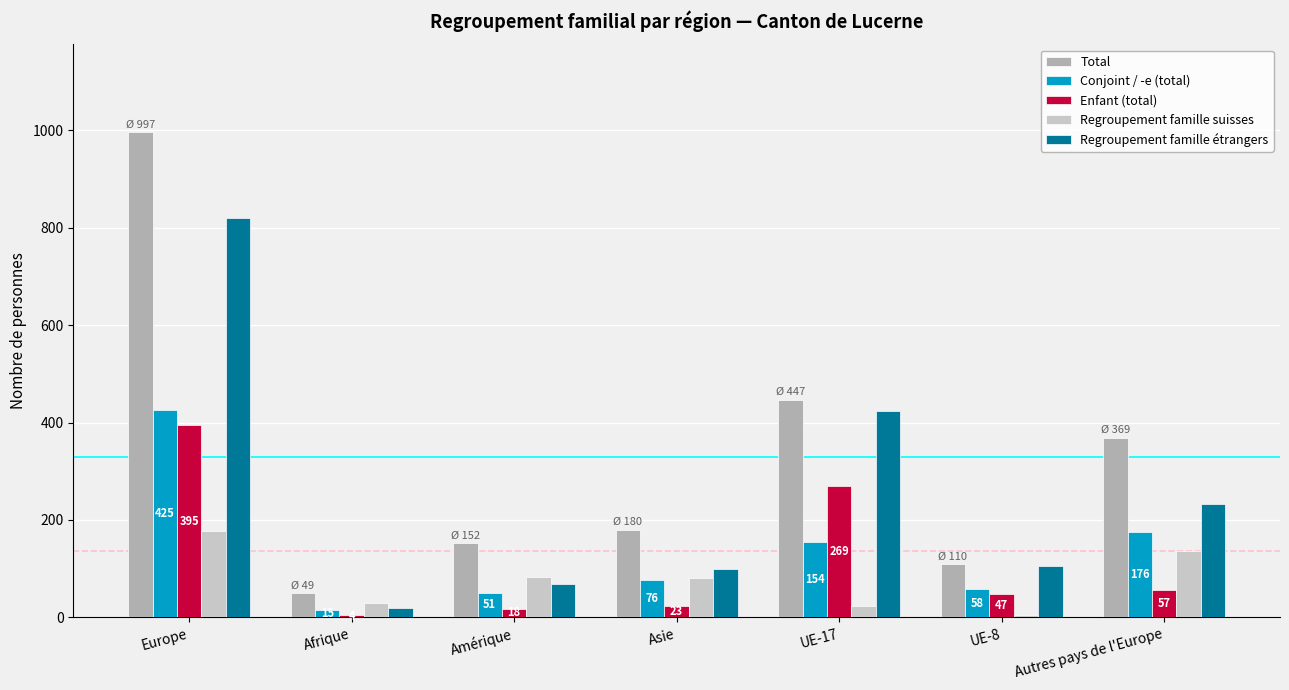

How many data points does each series have?

7